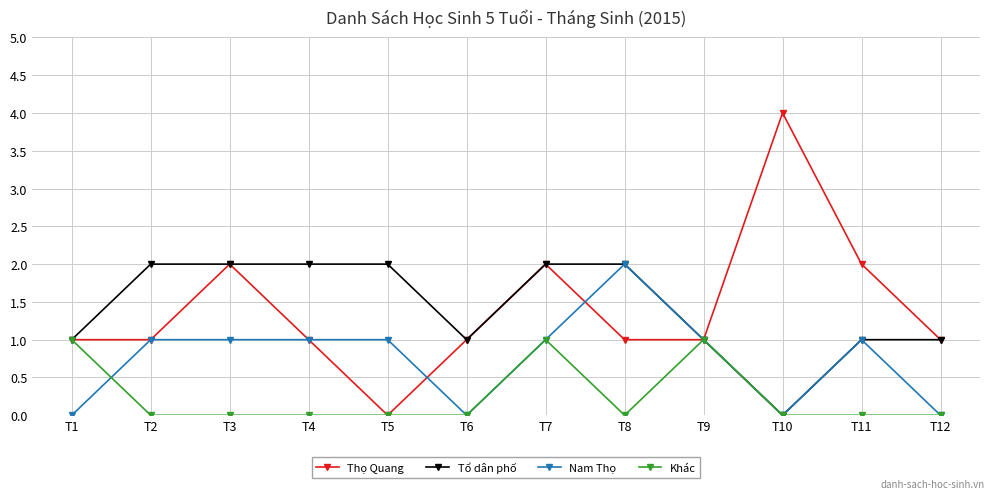

True or false: Thọ Quang has more than 0 interior local peaks.

True